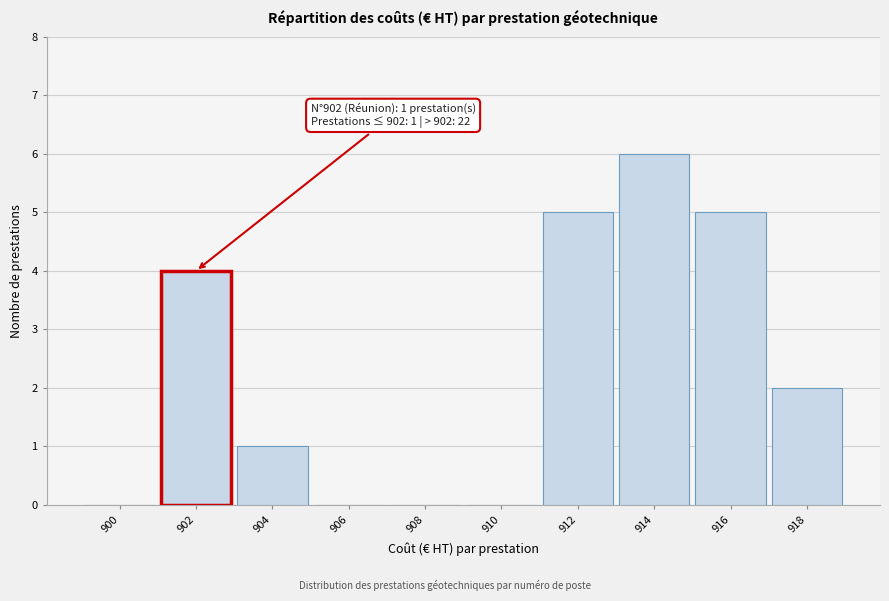

Reading left to right, list all the values displayed in this chart.

900=0	902=4	904=1	906=0	908=0	910=0	912=5	914=6	916=5	918=2